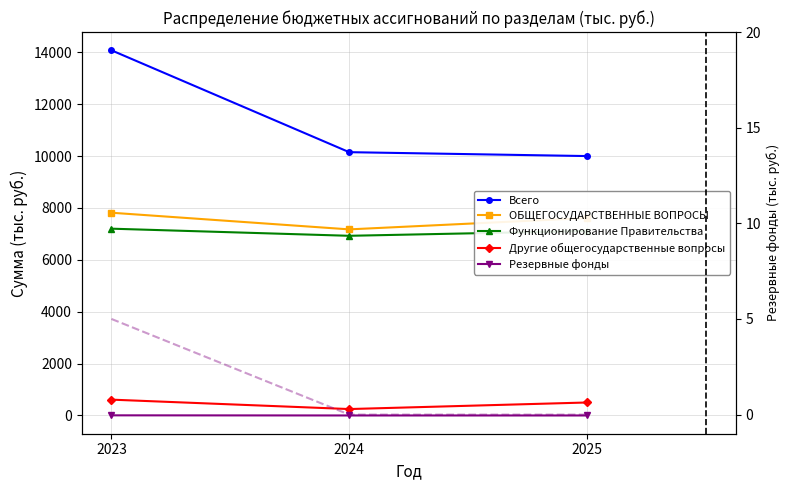

Reading right to left, transcribe all the data shown in this chart.

Всего: 10000.6	10150.7	14077.8
ОБЩЕГОСУДАРСТВЕННЫЕ ВОПРОСЫ: 7612.3	7174.0	7816.2
Функционирование Правительства: 7112.3	6926.8	7201.2
Другие общегосударственные вопросы: 500.0	247.2	610.0
Резервные фонды: 0.0	0.0	5.0